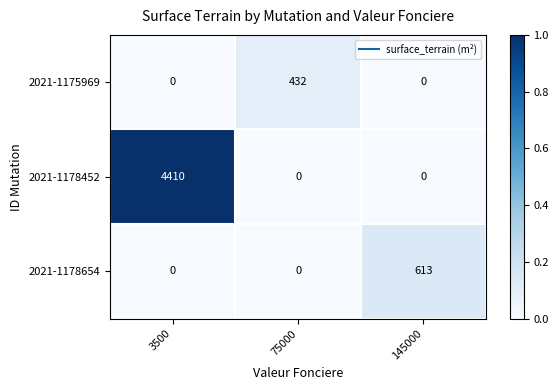

At how many categories does at least one series exceed 0?

3